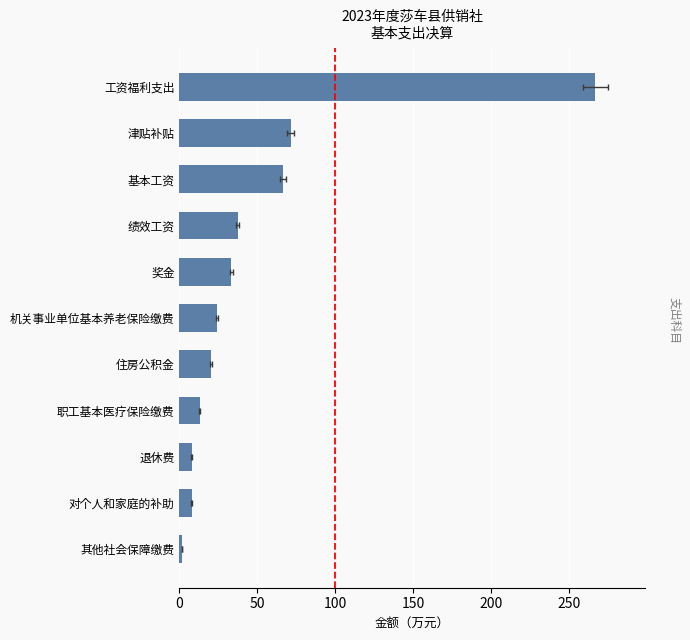

Reading left to right, extract all data points from this chart.

266.7	71.3	66.2	37.3	33.3	23.9	20.0	13.1	8.0	8.0	1.6